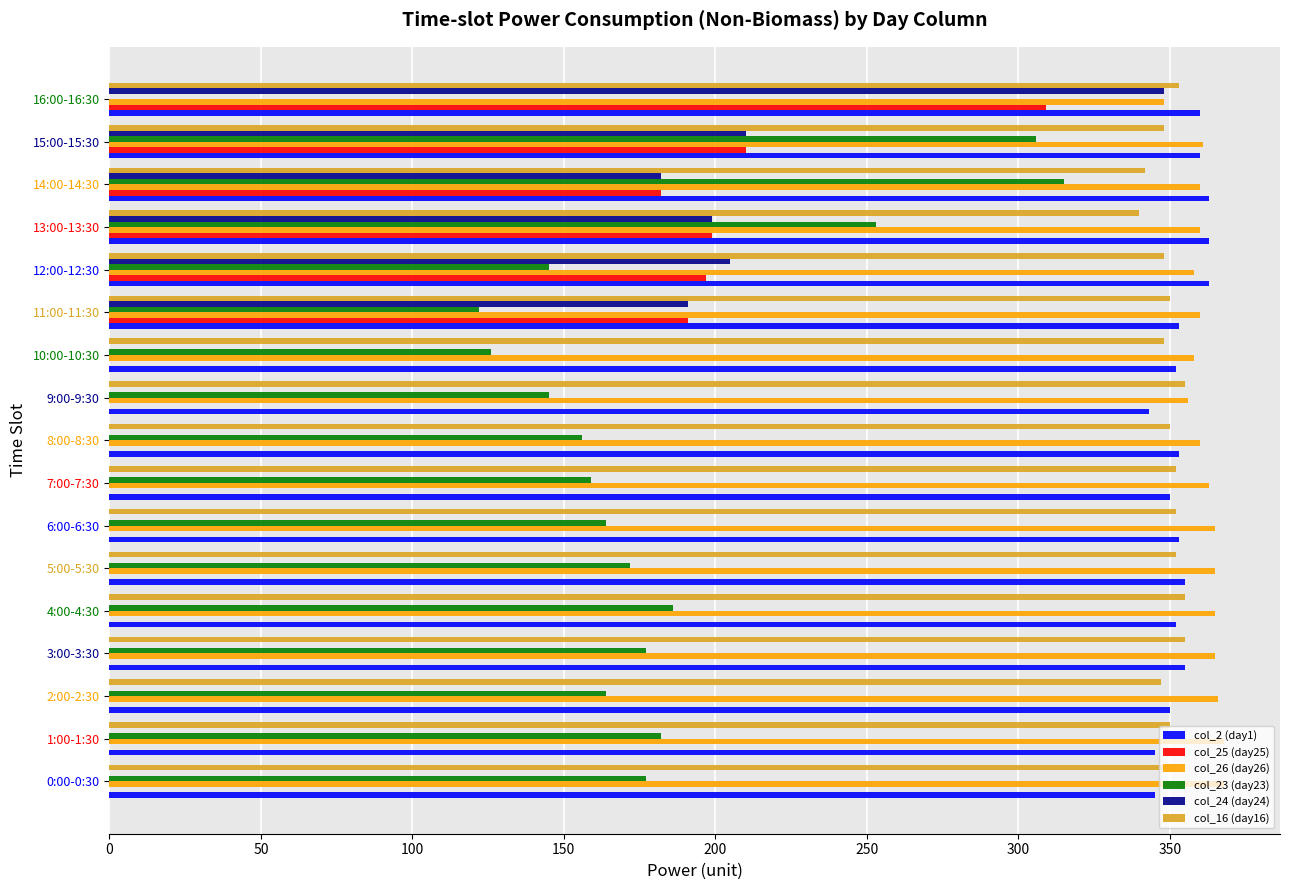

Which series changed the most between 5:00-5:30 and 12:00-12:30?

col_24 (day24)